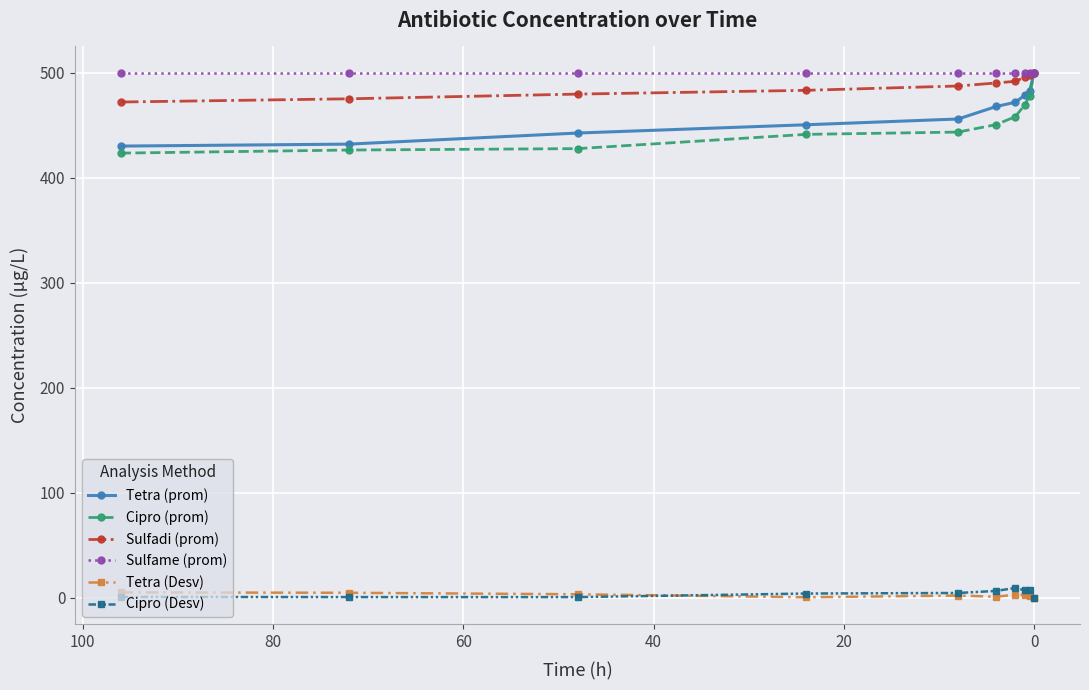

How many values in the Sulfadi (prom) series exceed 490?

5